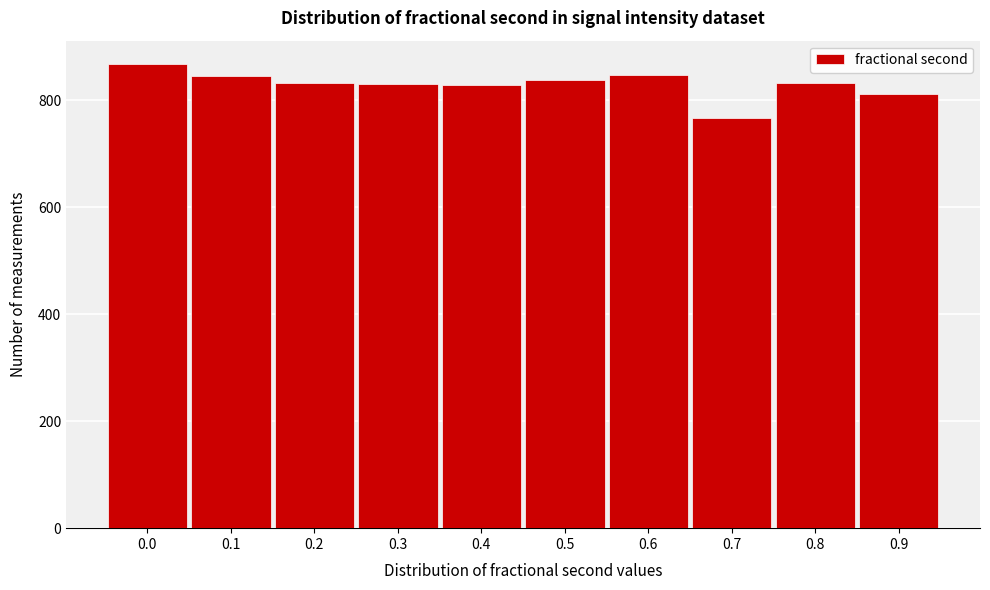

Is it true that the value at 0.7 is 238?

False